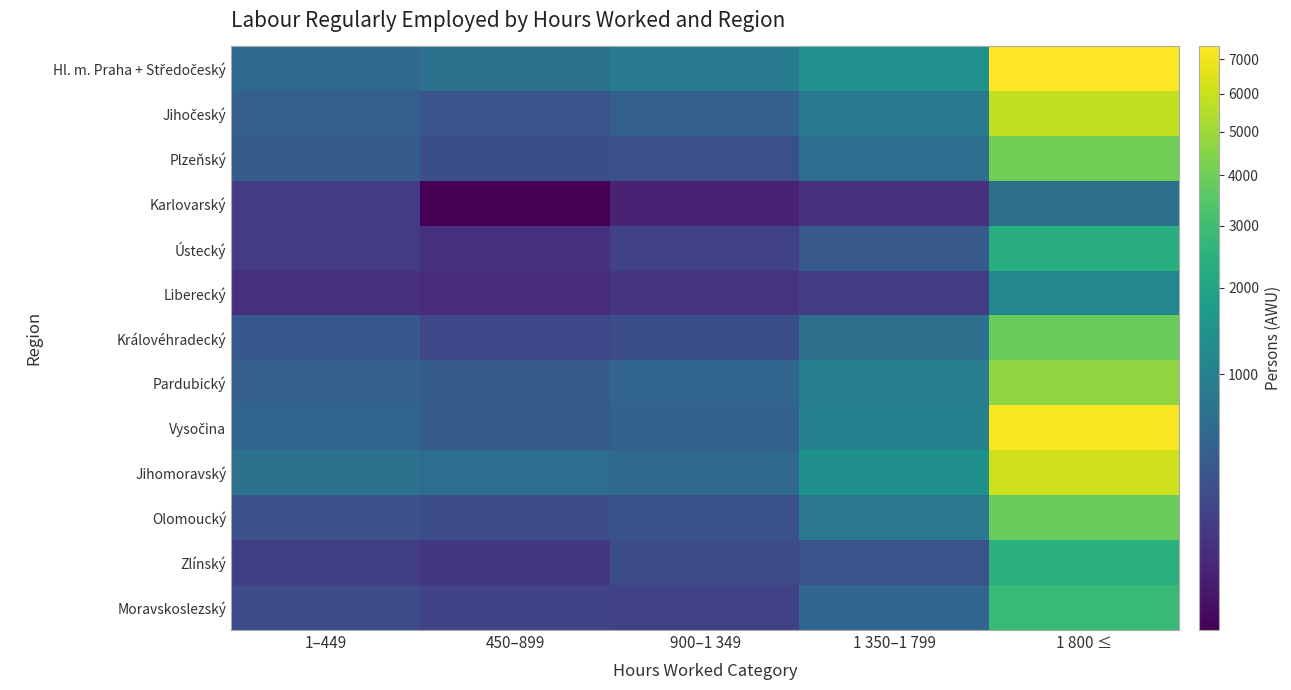

Which series has the largest total across all categories?

Hl. m. Praha + Středočeský